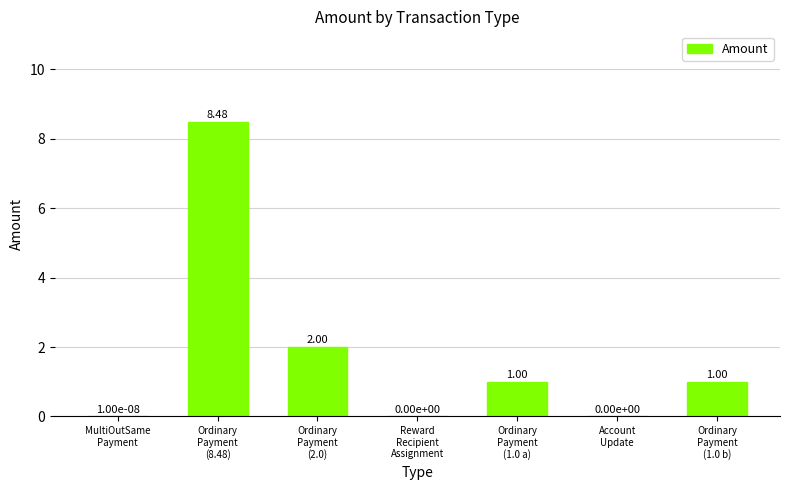

At which label is the value closest to 4?

Ordinary
Payment
(2.0)